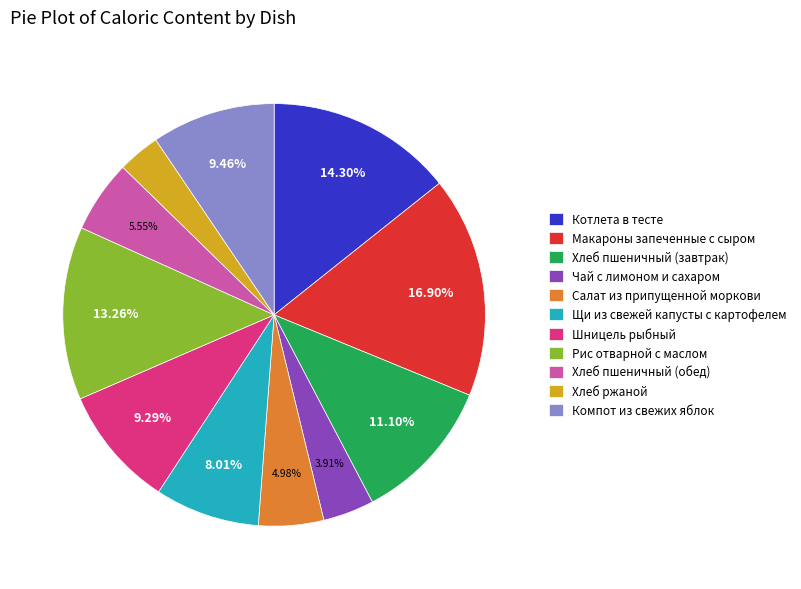

Approximately how many times larger is the value at Рис отварной с маслом compared to Макароны запеченные с сыром?

0.8